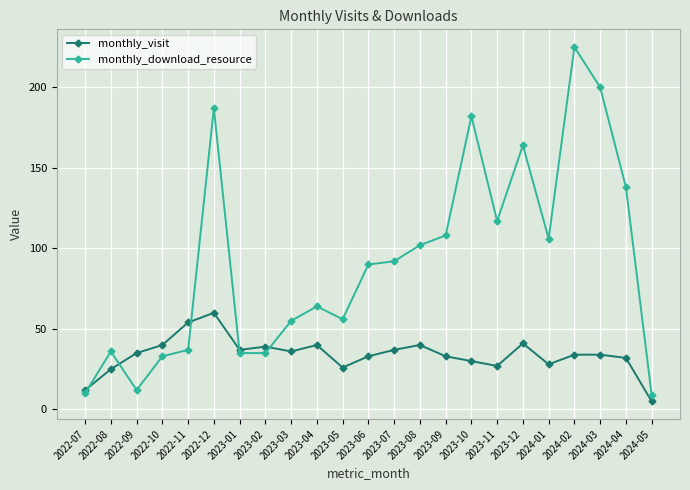

At 2024-01, list the series in order from largest to smallest.

monthly_download_resource, monthly_visit